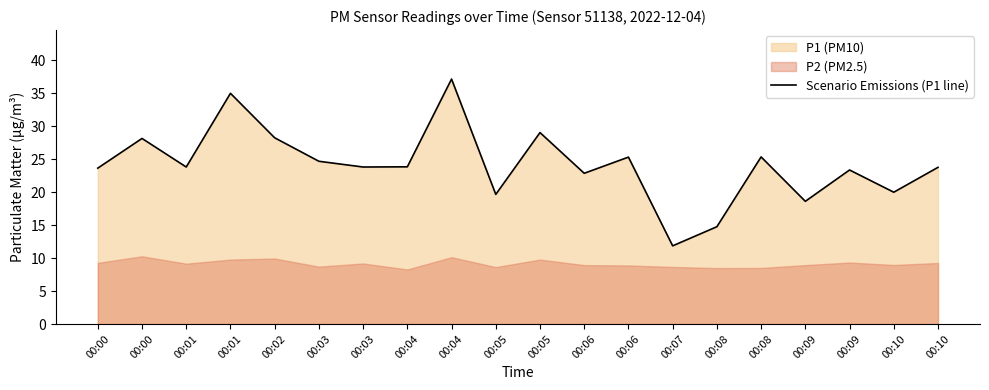

Reading left to right, list all the values displayed in this chart.

00:00=23.6	00:00=28.1	00:01=23.8	00:01=35.0	00:02=28.2	00:03=24.7	00:03=23.8	00:04=23.8	00:04=37.1	00:05=19.6	00:05=29.0	00:06=22.9	00:06=25.3	00:07=11.8	00:08=14.8	00:08=25.3	00:09=18.6	00:09=23.4	00:10=20.0	00:10=23.8